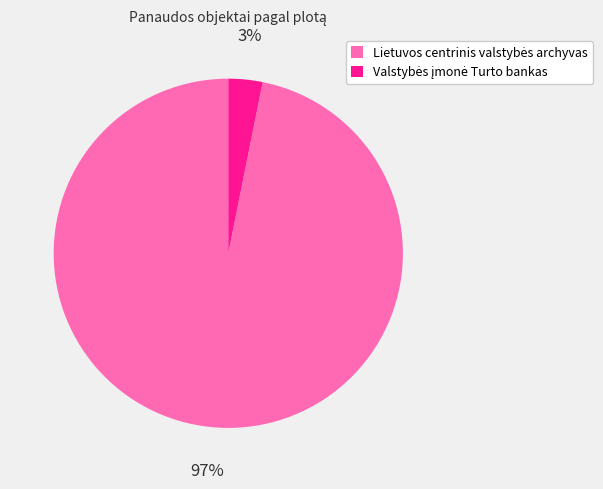

To the nearest percent, what is the average slice percentage?

50%